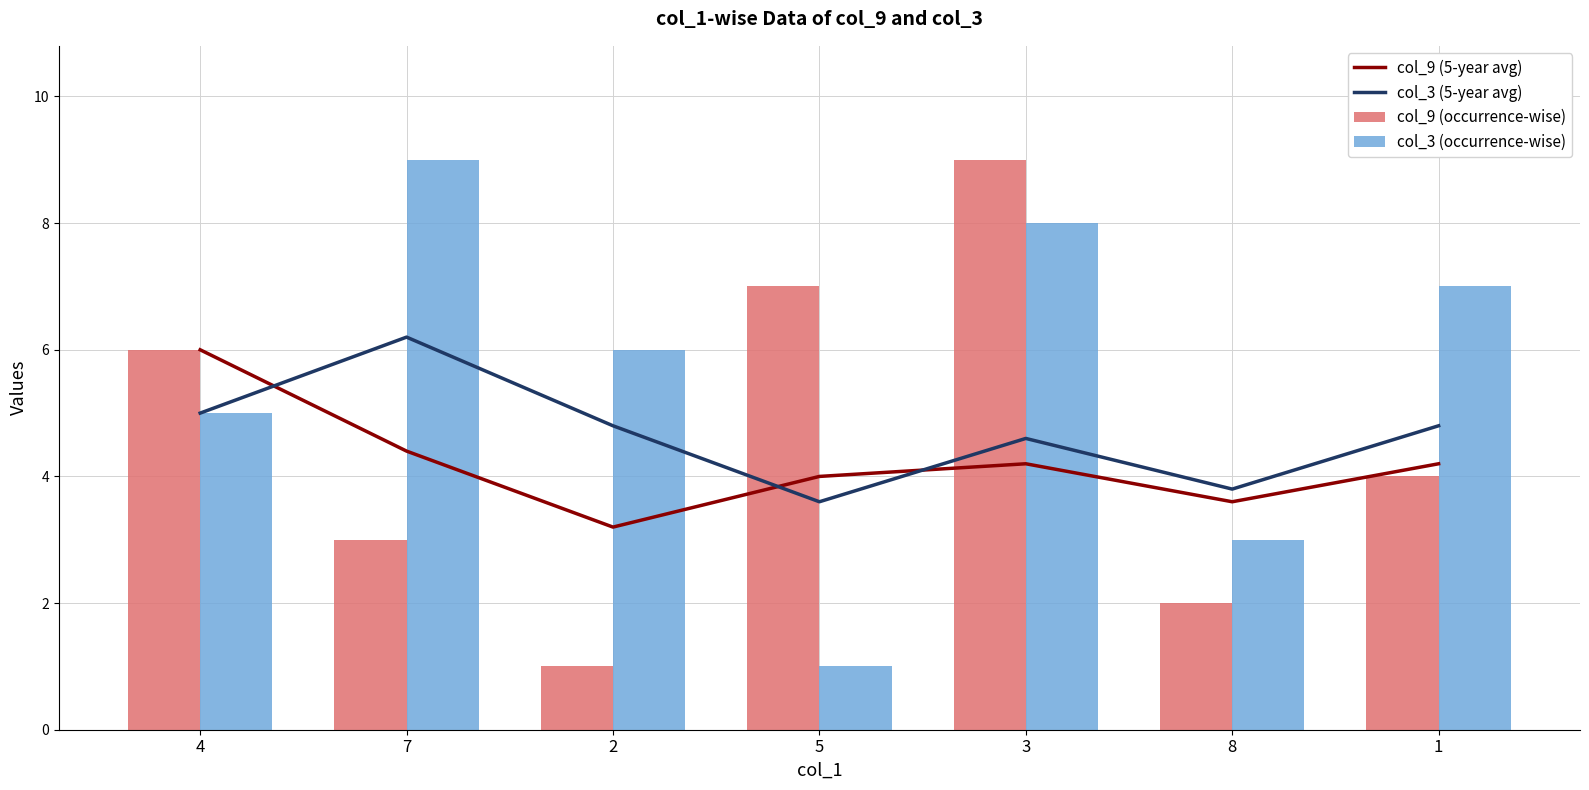

How many series are shown in this chart?

4